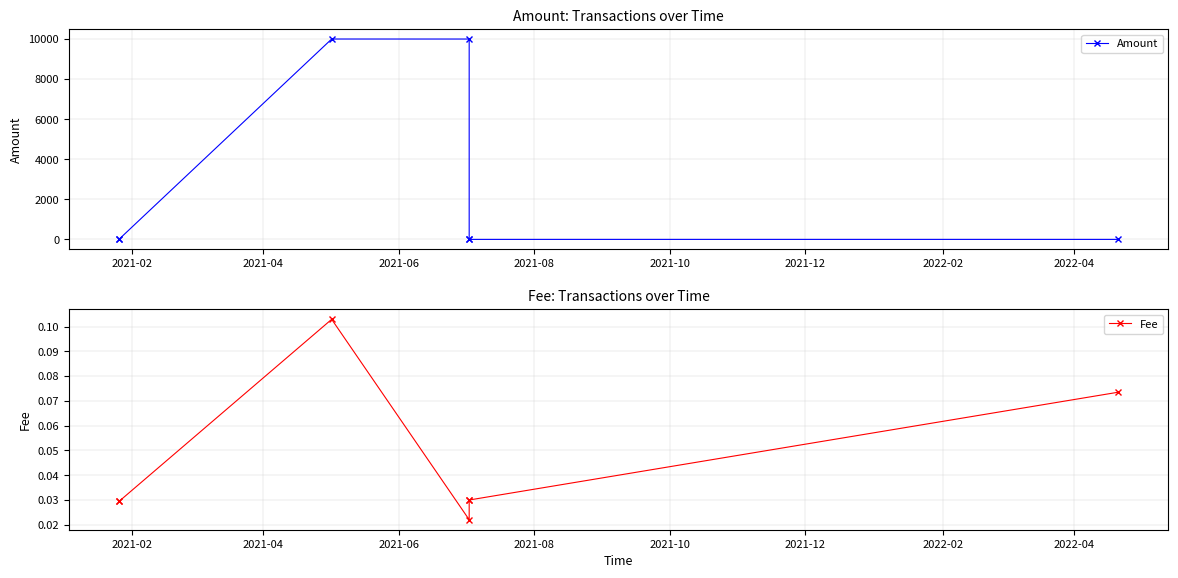

At which label is Fee closest to 0?

2021-08